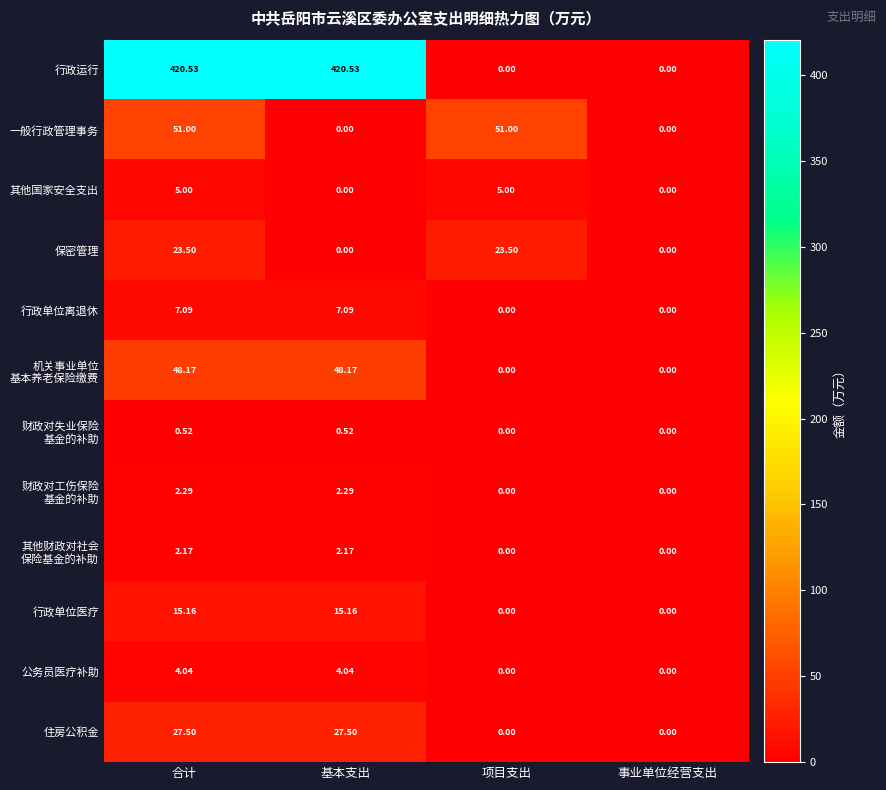

Which series has the largest total across all categories?

行政运行